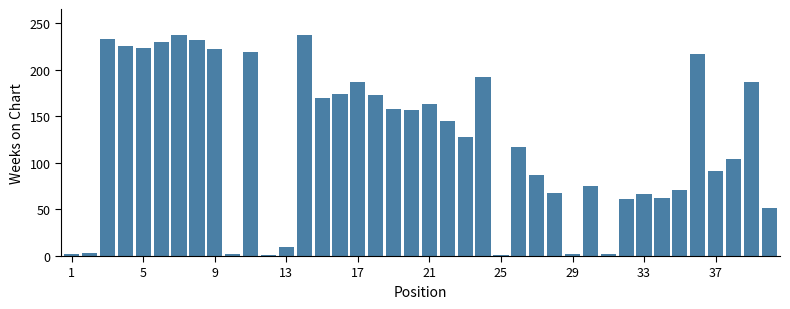

Are the bars grouped side by side (vs. stacked)?

No